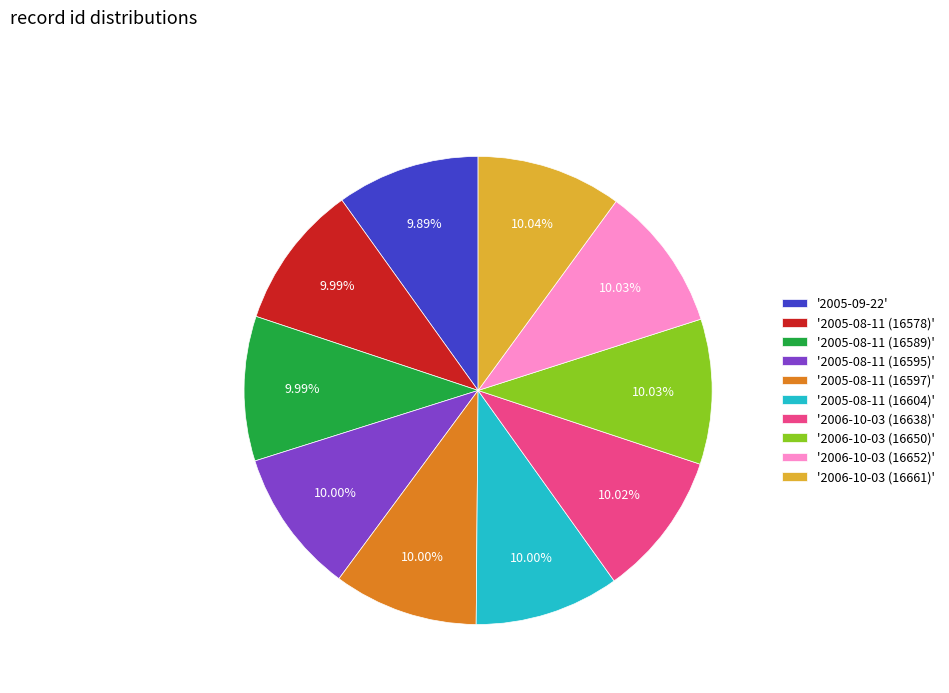

How many slices are in this pie chart?

10